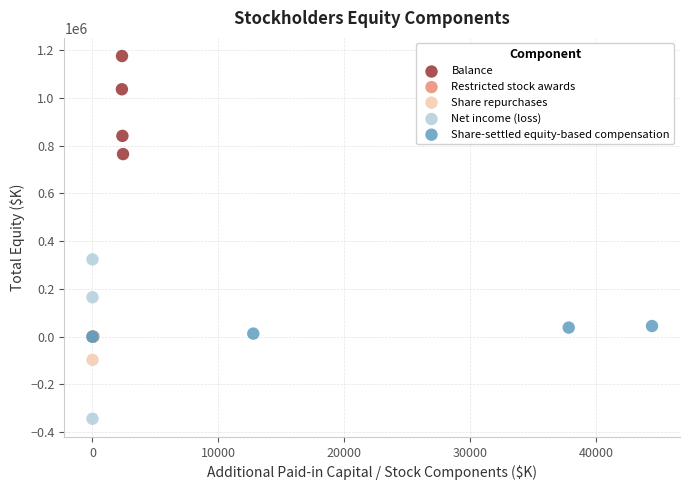

Which series contains the highest Y value?

Balance